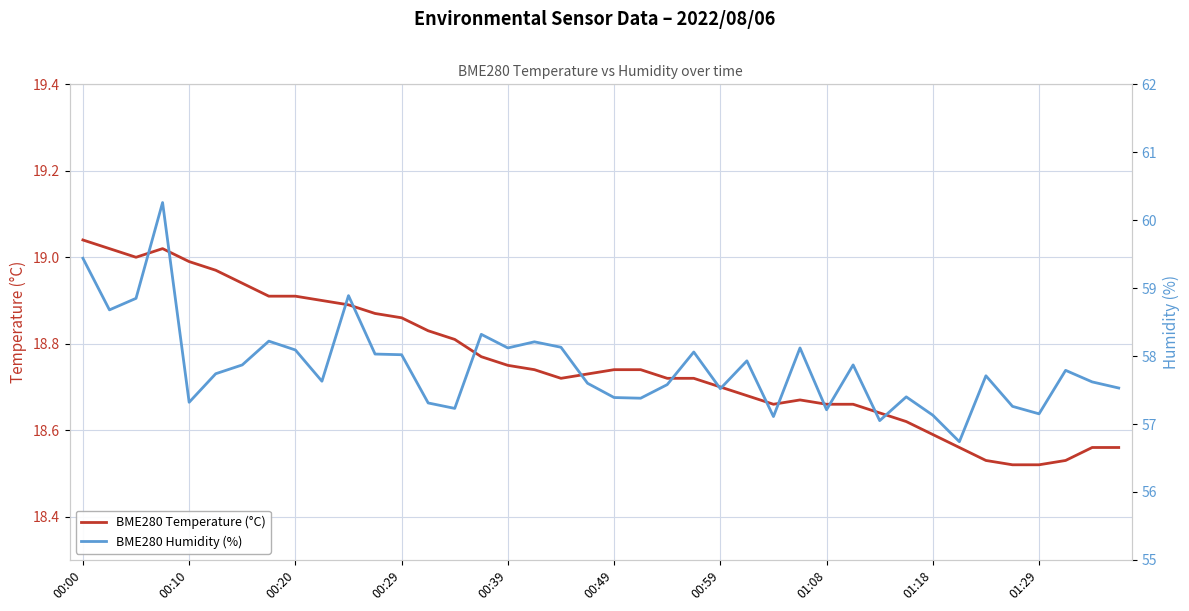

True or false: BME280 Humidity (%) has a value of 13.5 at 34.

False